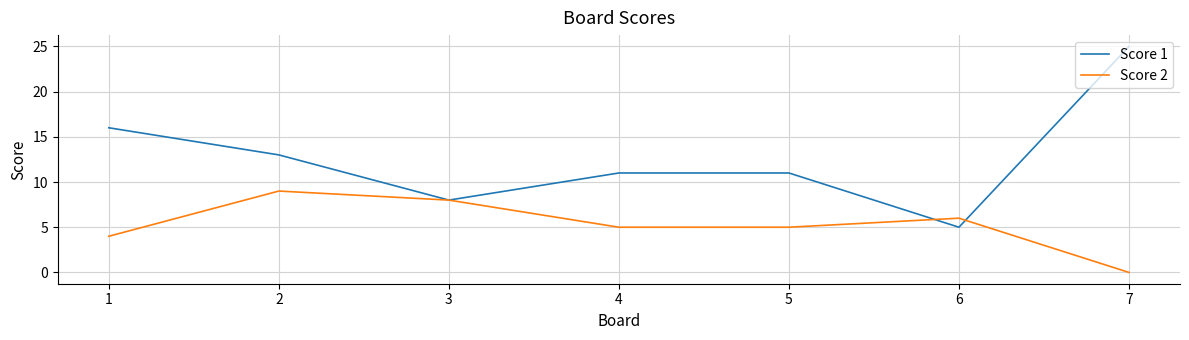

True or false: Score 1 and Score 2 intersect in this chart.

True